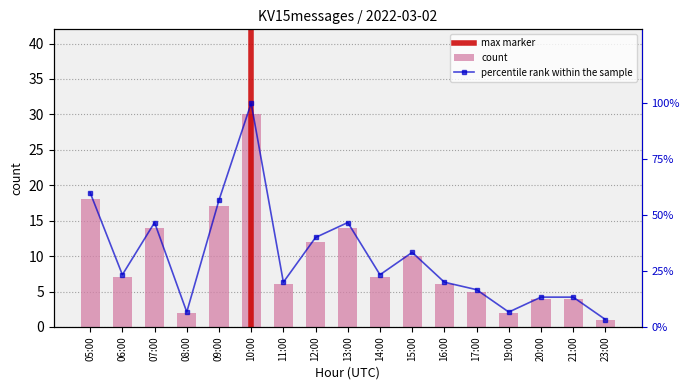

Which has a higher value, 12:00 or 23:00?

12:00